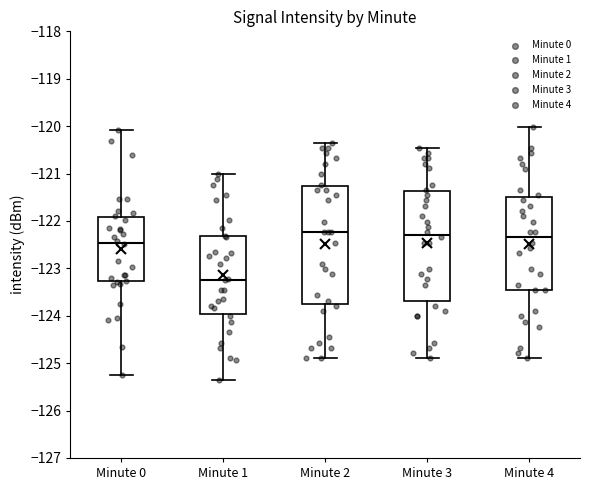

Reading left to right, read every box against the y-axis: the position of its median line, the range the box covers, and the ends of its whiskers. The values are not printed on the chart, so give them approximately, as read against the axis.

Minute 0: median -122.5, box -123.3 to -121.9, whiskers -125.3 to -120.1
Minute 1: median -123.2, box -124.0 to -122.3, whiskers -125.3 to -121.0
Minute 2: median -122.2, box -123.8 to -121.3, whiskers -124.9 to -120.3
Minute 3: median -122.3, box -123.7 to -121.4, whiskers -124.9 to -120.5
Minute 4: median -122.3, box -123.5 to -121.5, whiskers -124.9 to -120.0